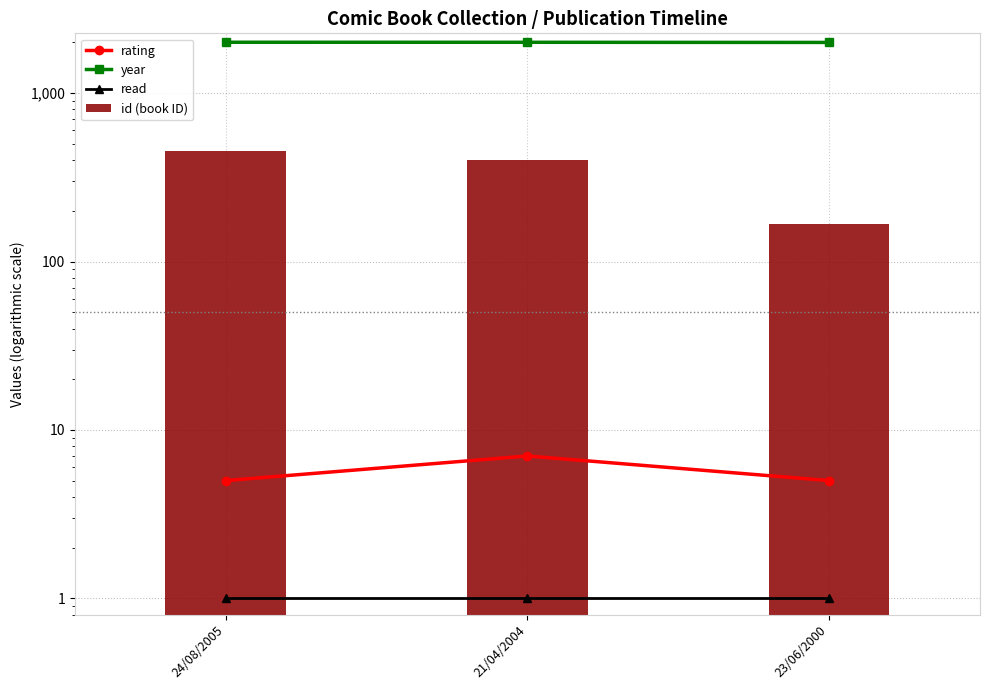

Which series has the largest total across all categories?

year